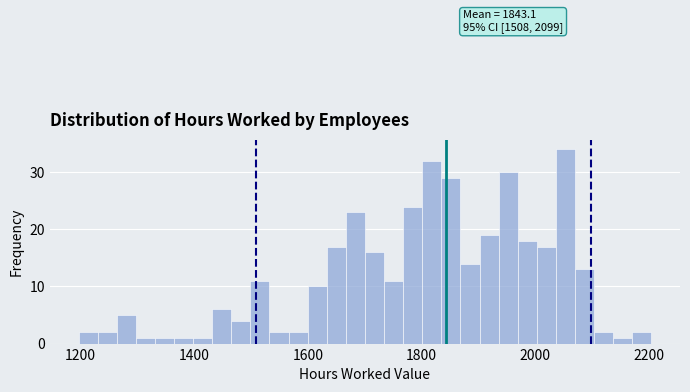

Around what value on the x-axis is the tallest bar? Give the approximate position of its centre, as read against the axis.

2060